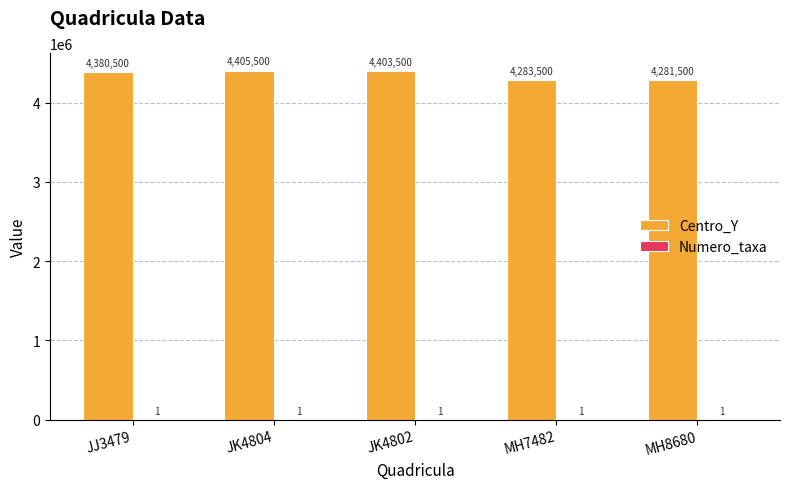

Read the Centro_Y value at JK4802.

4403500